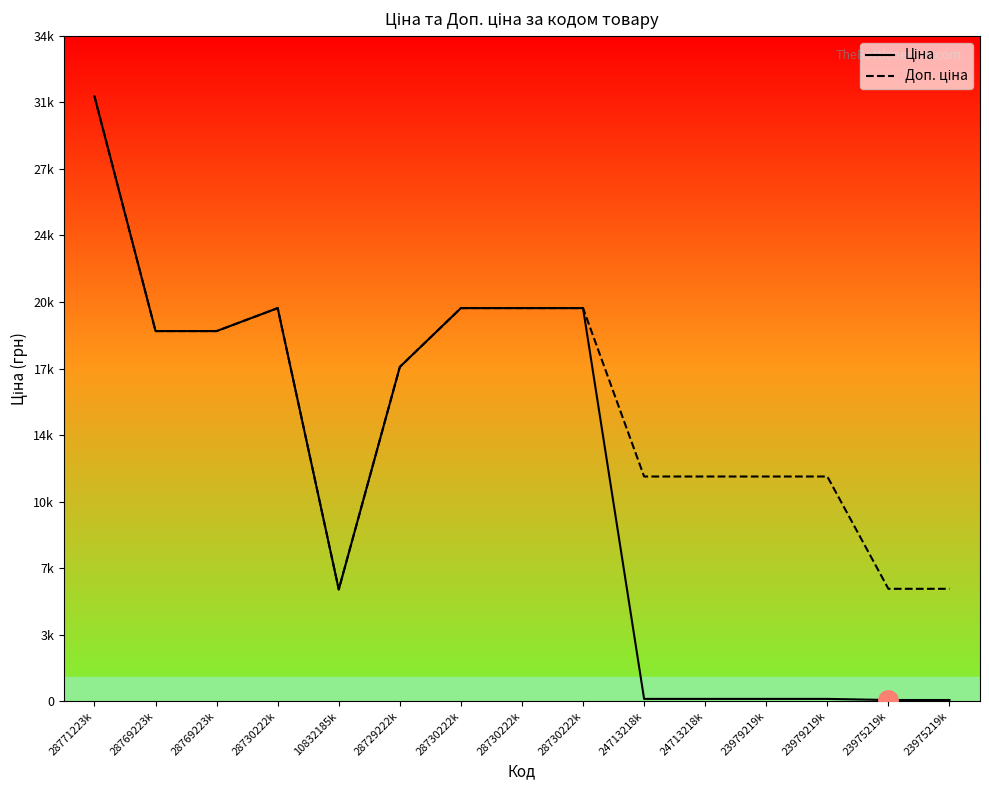

What is the minimum value shown in the chart?

57.7